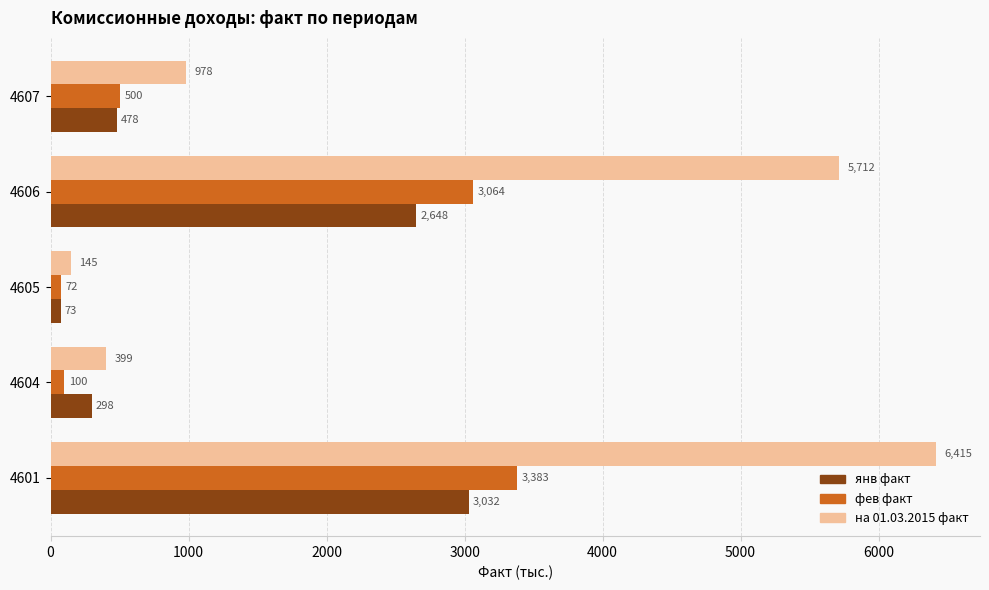

Where is фев факт nearest to the value 1727?

4607